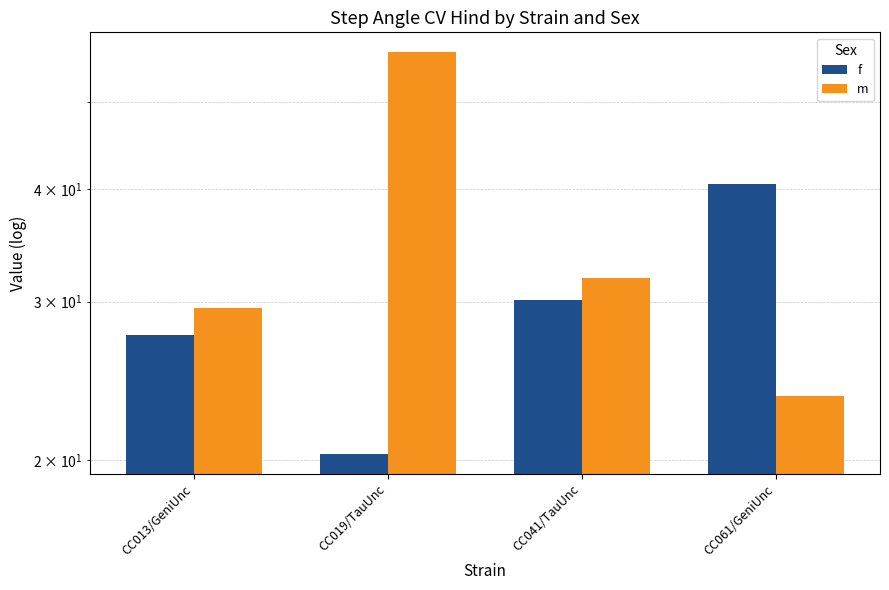

Which series has the widest spread of values?

m